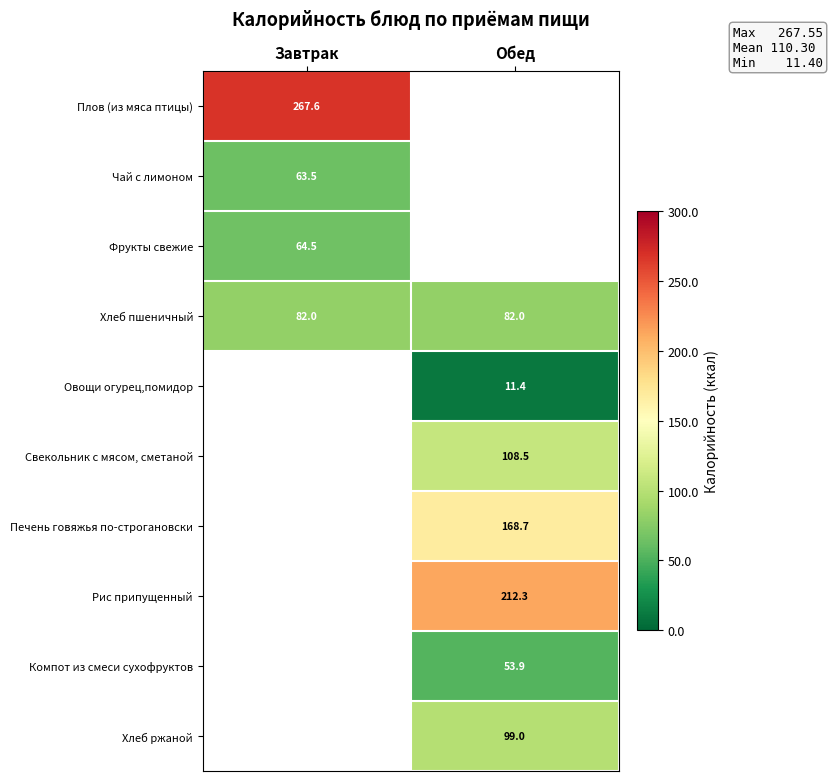

Is the value of Хлеб пшеничный at Завтрак greater than the value of Чай с лимоном at Завтрак?

Yes